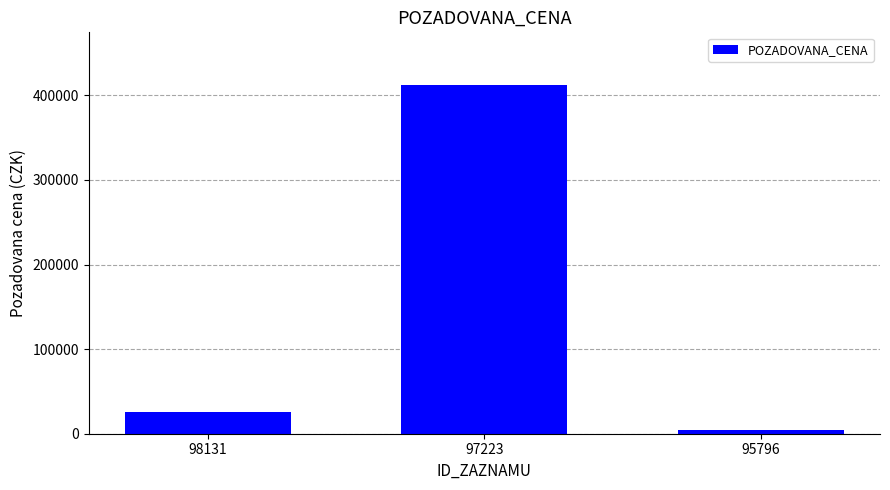

Between 97223 and 98131, which is larger?

97223